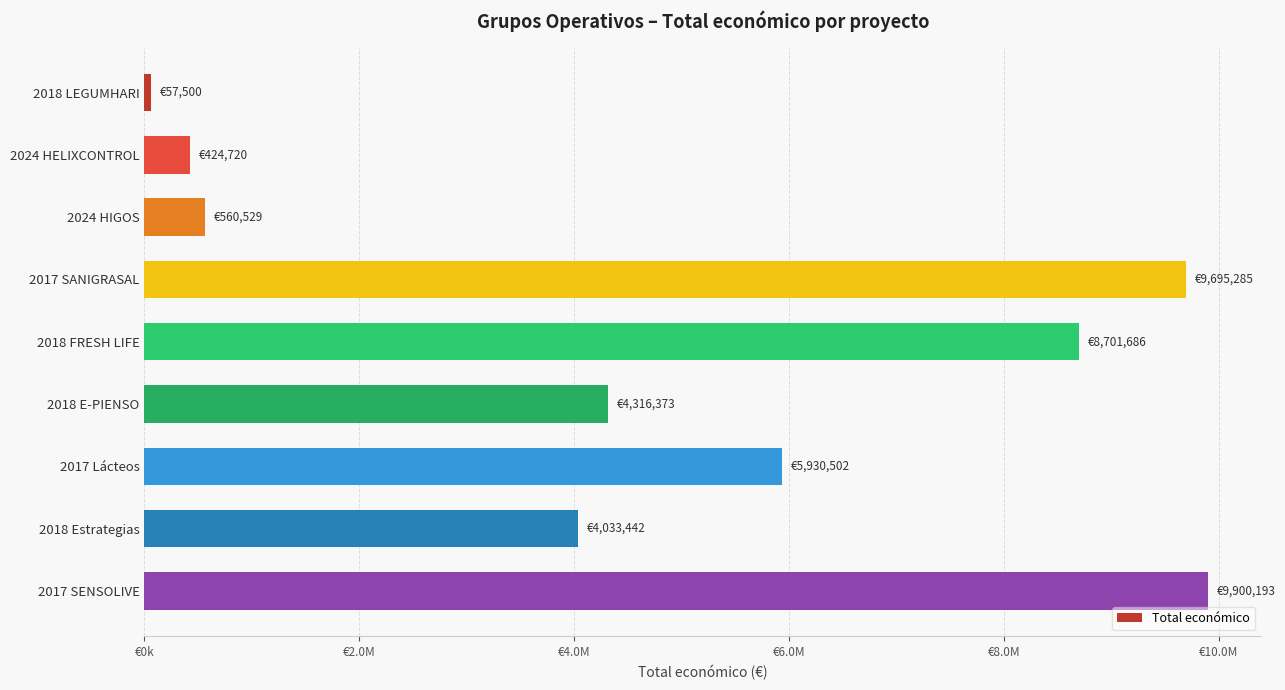

What is the sum of all values?

43620230